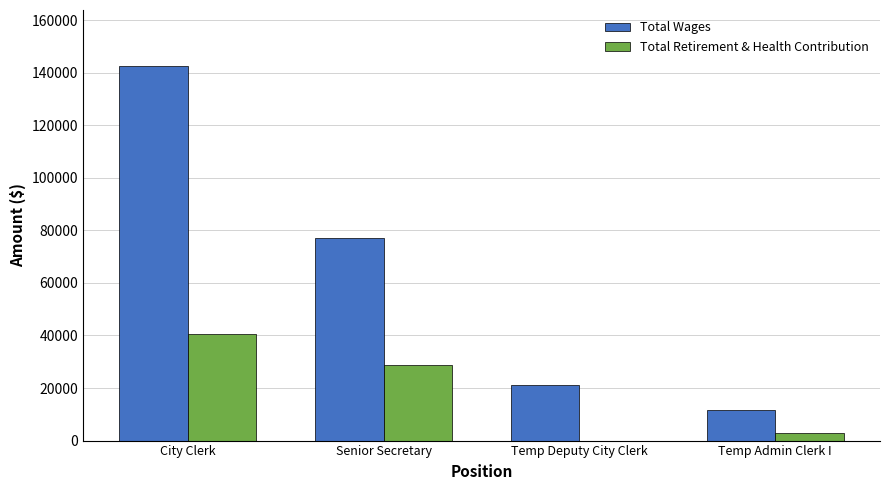

Reading left to right, what are all the values shown in this chart?

Total Wages: 142486	77007	21261	11585
Total Retirement & Health Contribution: 40569	28748	0	3061